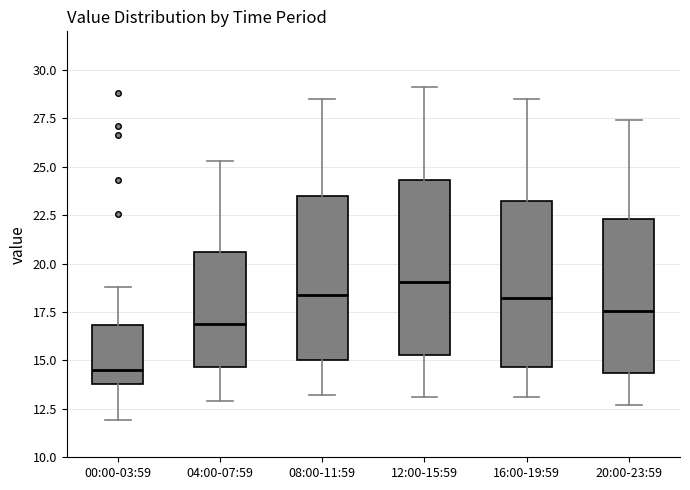

Reading left to right, read every box against the y-axis: the position of its median line, the range the box covers, and the ends of its whiskers. The values are not printed on the chart, so give them approximately, as read against the axis.

00:00-03:59: median 14.5, box 14.0 to 17.0, whiskers 12.0 to 19.0
04:00-07:59: median 17.0, box 14.5 to 20.5, whiskers 13.0 to 25.5
08:00-11:59: median 18.5, box 15.0 to 23.5, whiskers 13.0 to 28.5
12:00-15:59: median 19.0, box 15.5 to 24.5, whiskers 13.0 to 29.0
16:00-19:59: median 18.5, box 14.5 to 23.5, whiskers 13.0 to 28.5
20:00-23:59: median 17.5, box 14.5 to 22.5, whiskers 12.5 to 27.5